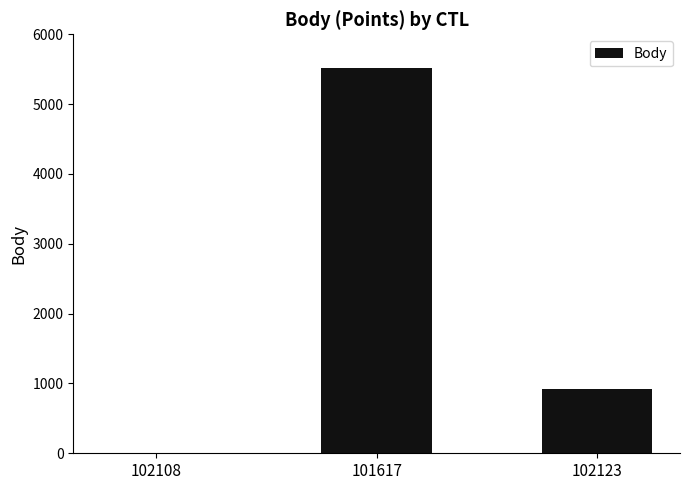

How many positive values are there?

2